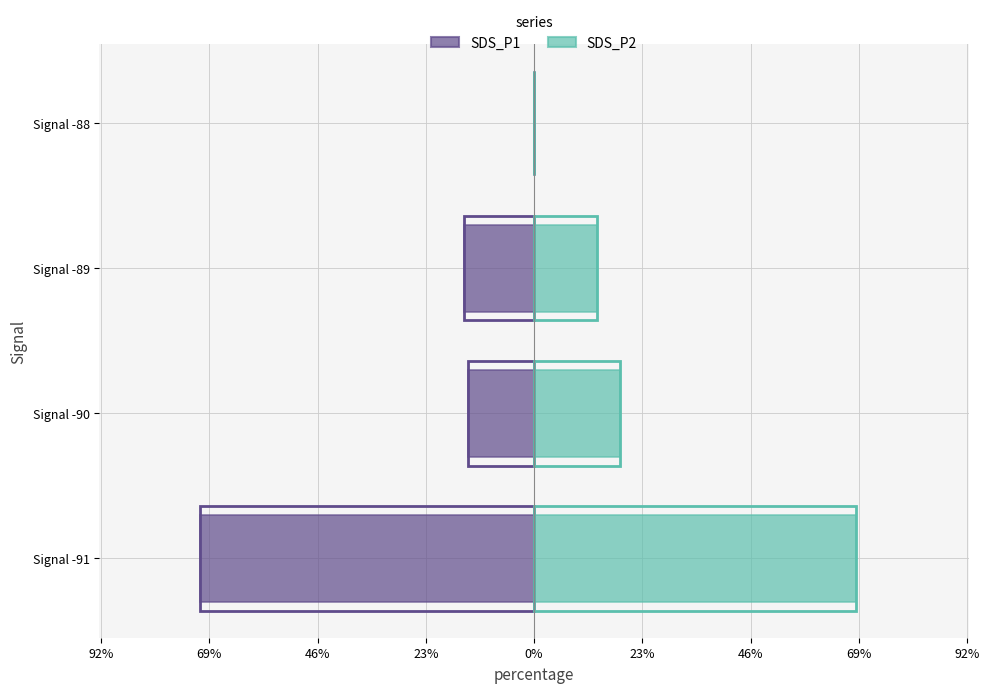

The value of SDS_P2 at Signal -90 is 18.3. True or false?

True